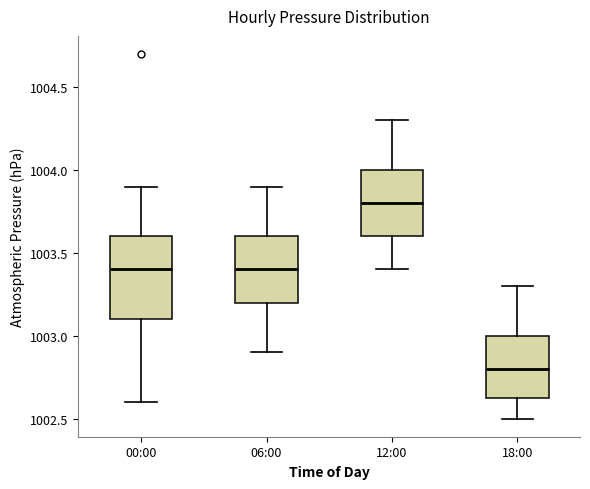

Which box is the tallest, from its lower edge to its upper edge?

00:00